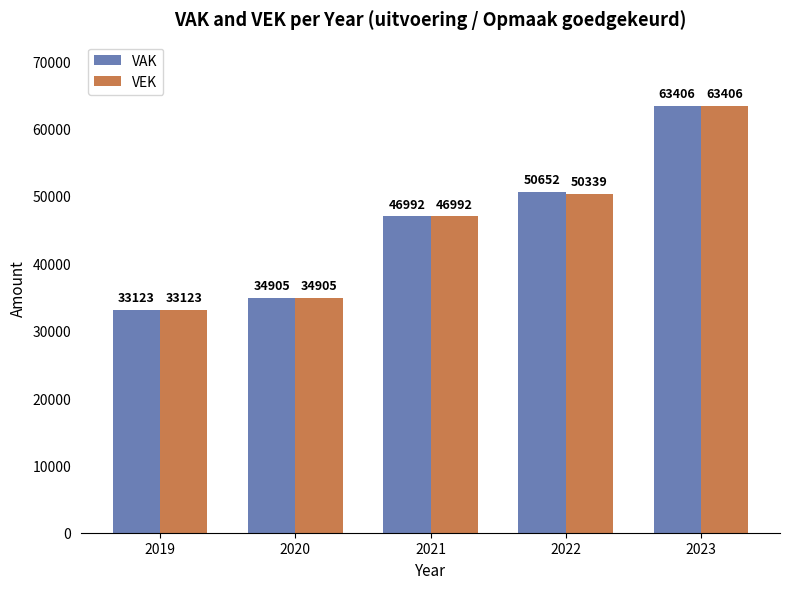

The VEK series shows 46992 at 2021. True or false?

True